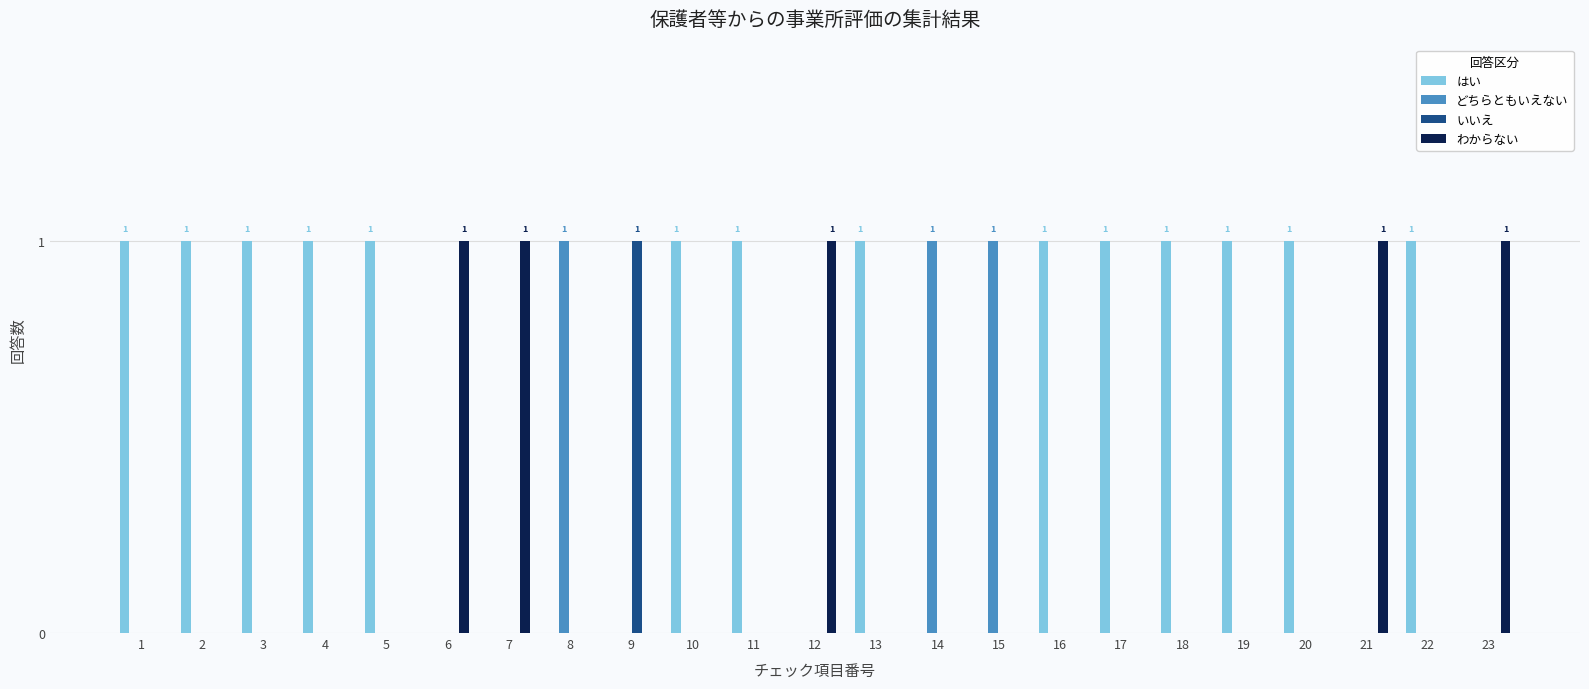

What is the sum of all わからない values?

5